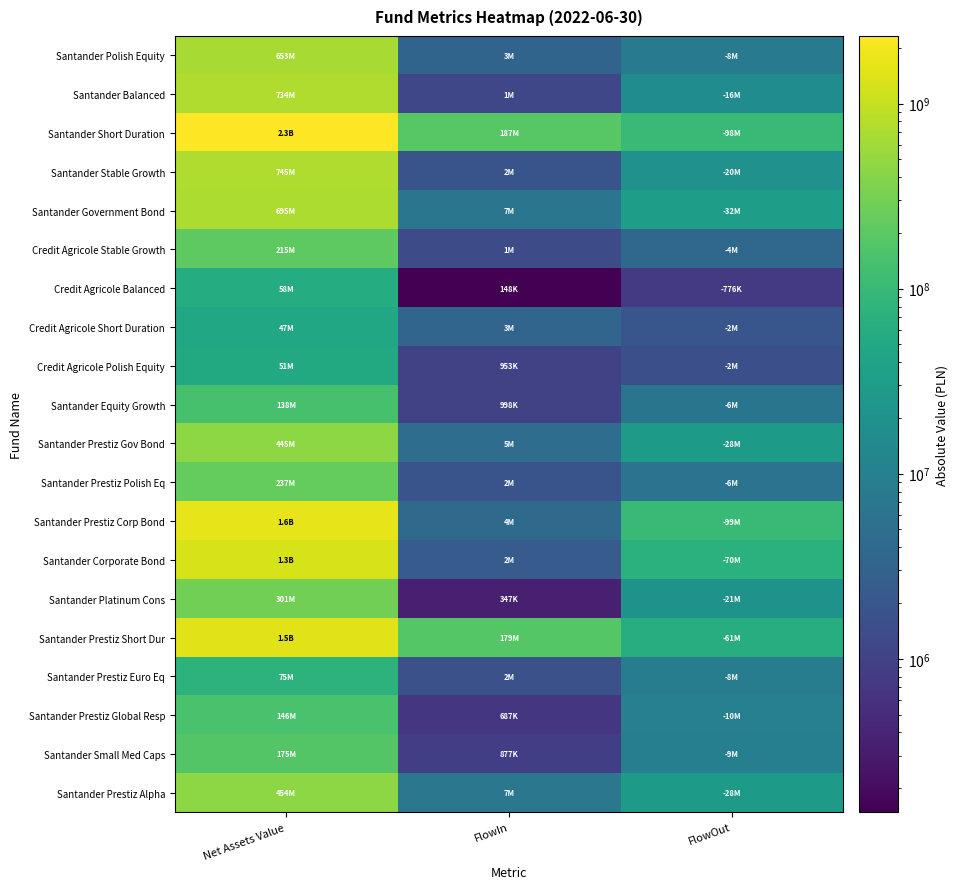

What is the difference between the highest and lowest values at FlowOut?

98378223.9